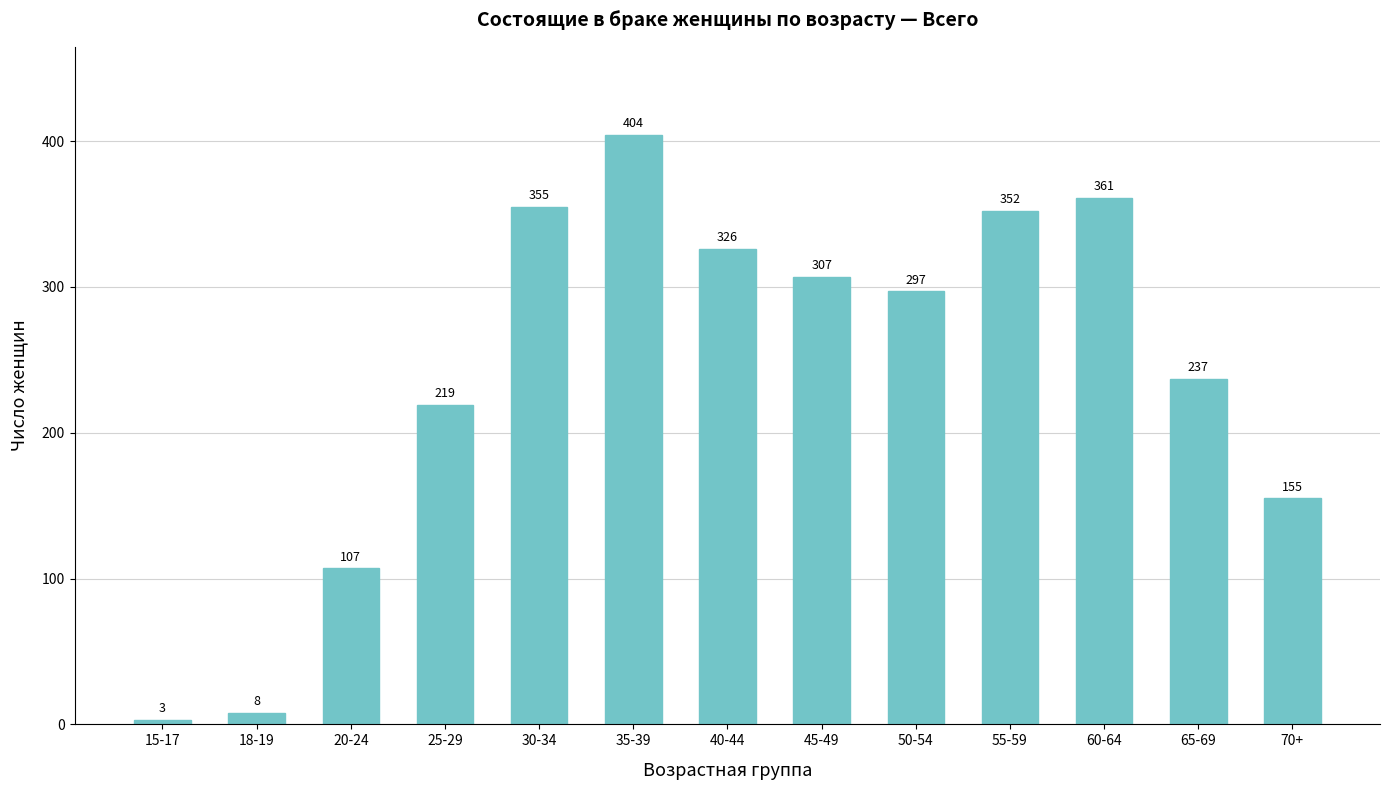

What is the sum of all values?

3131